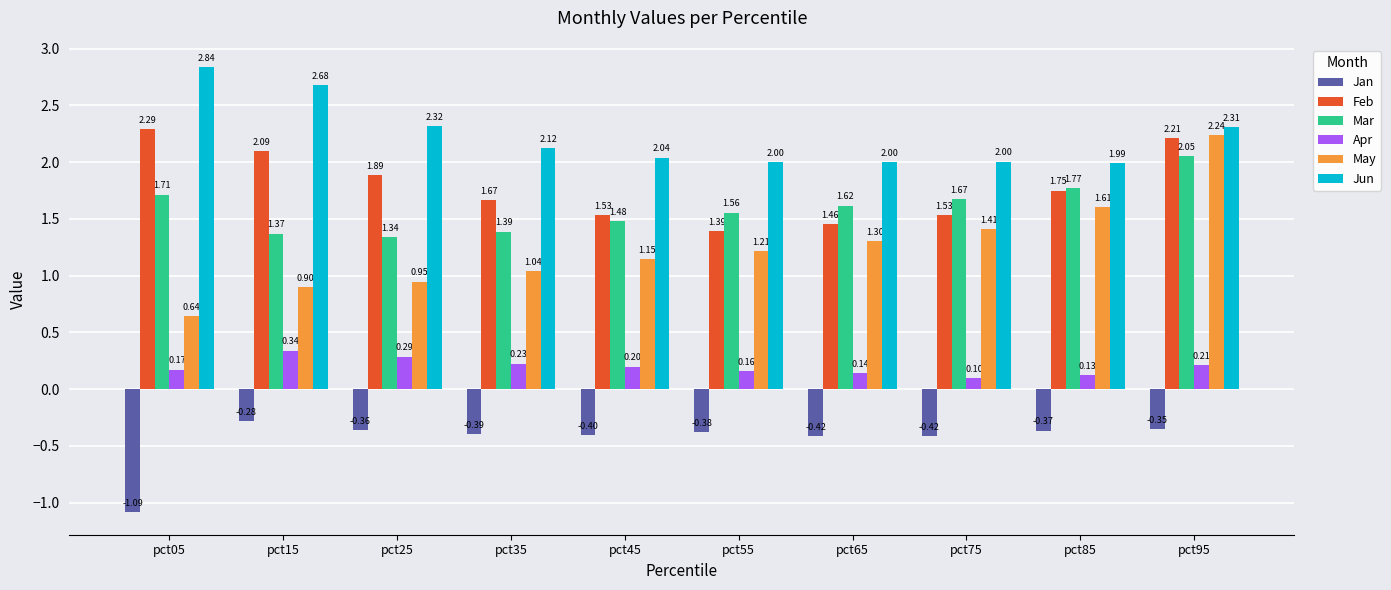

How many bars are there in total?

60